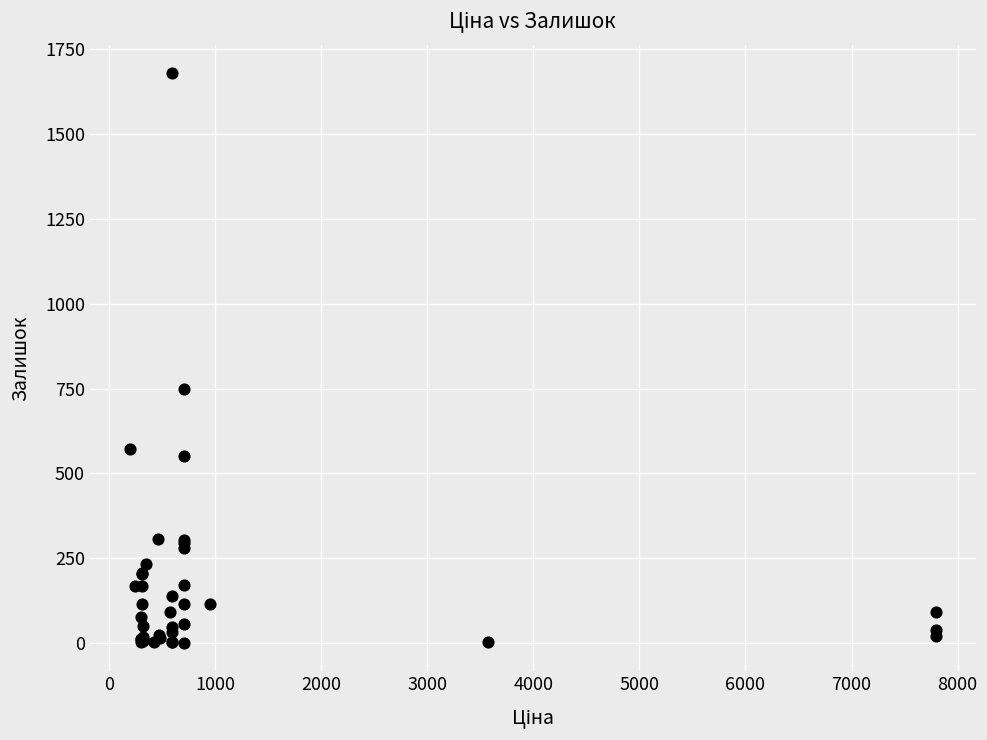

What Y value in the scatter plot is closest to 840?

749